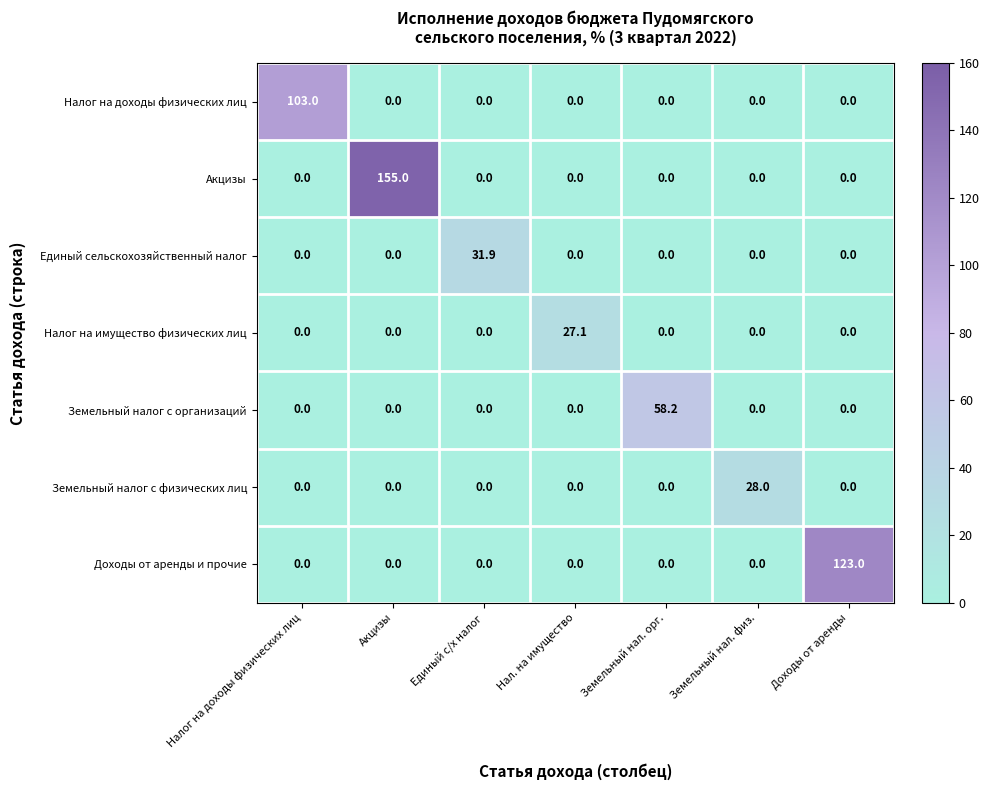

Which category has the highest value across all series?

Акцизы